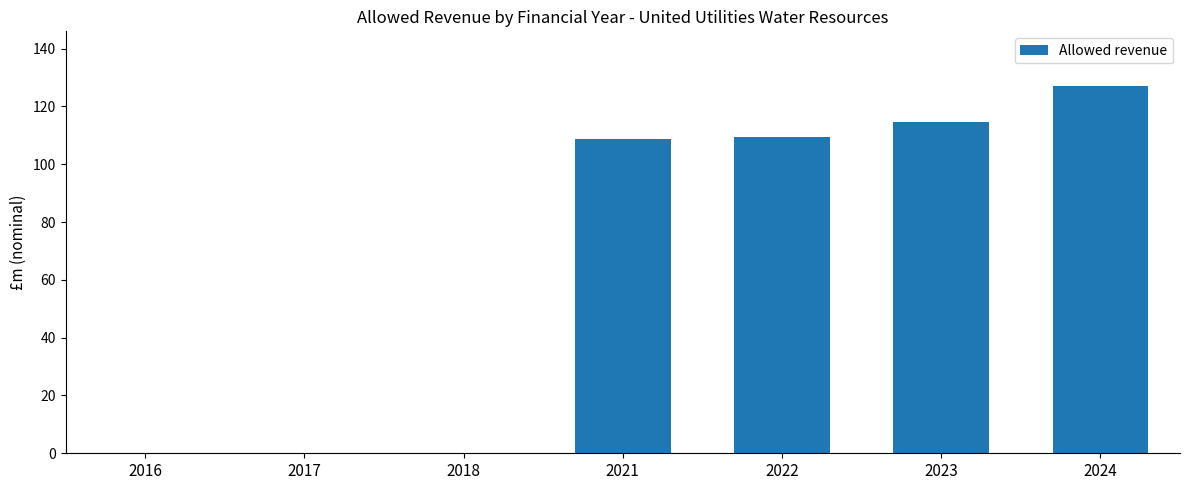

Which category has the highest value across all series?

2024